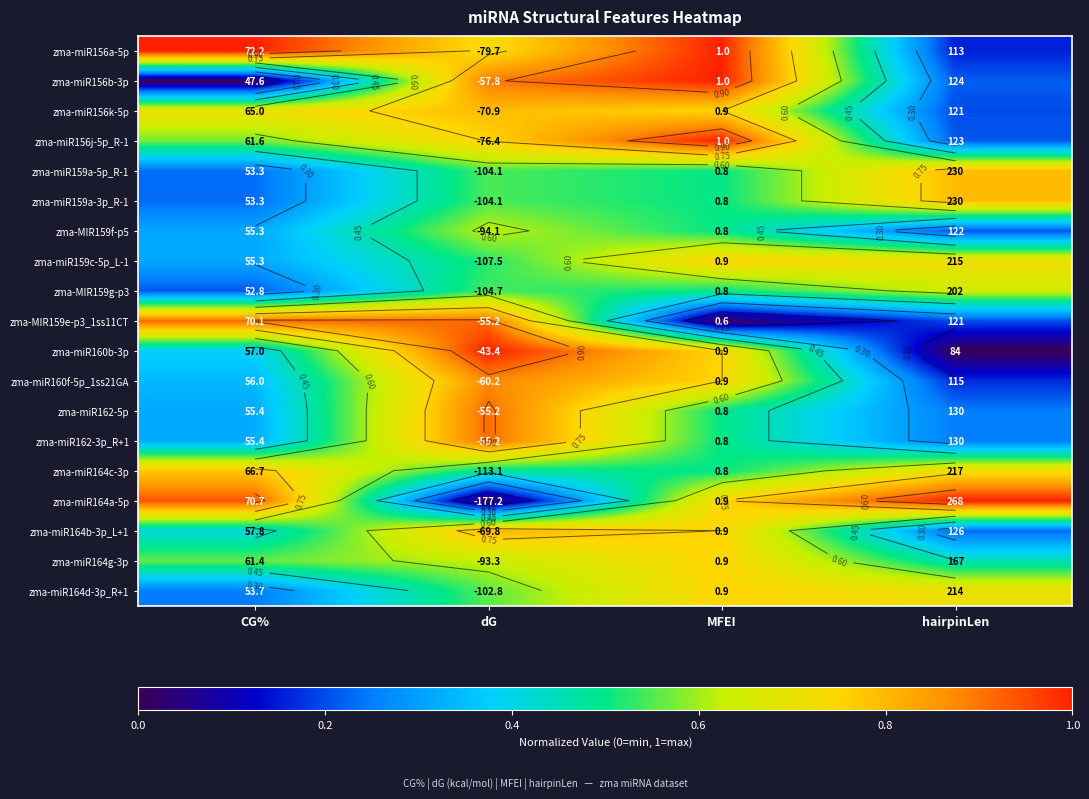

Which has a higher value, MFEI or hairpinLen?

MFEI